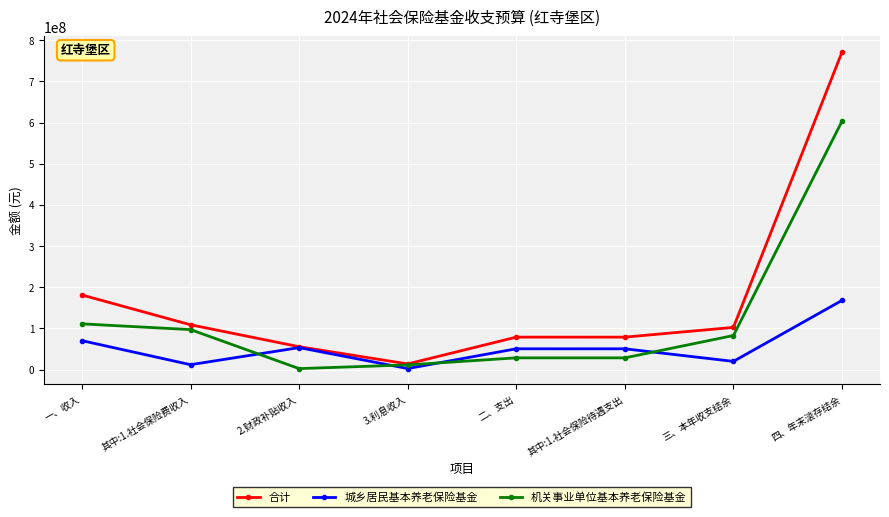

Which category has the highest value in the 城乡居民基本养老保险基金 series?

四、年末滚存结余